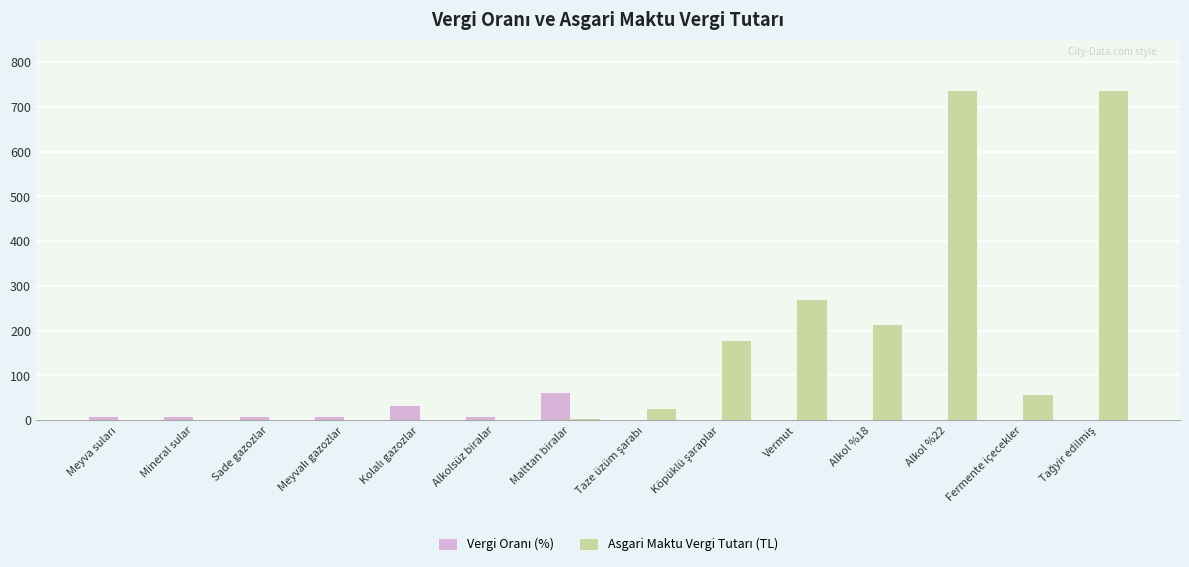

Count the number of data series in this chart.

2